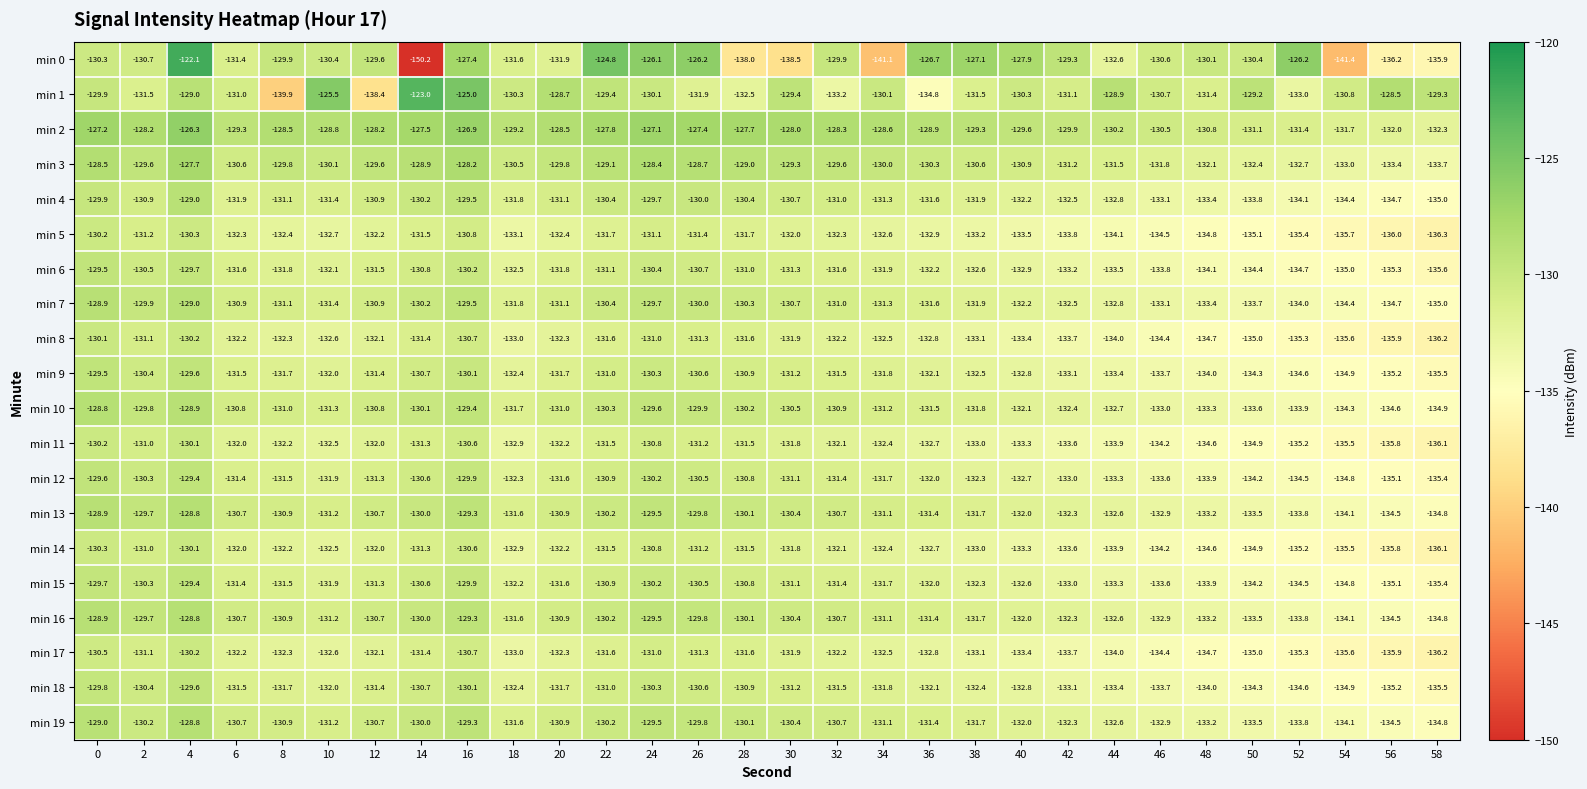

Which series changed the most between 12 and 38?

min 1